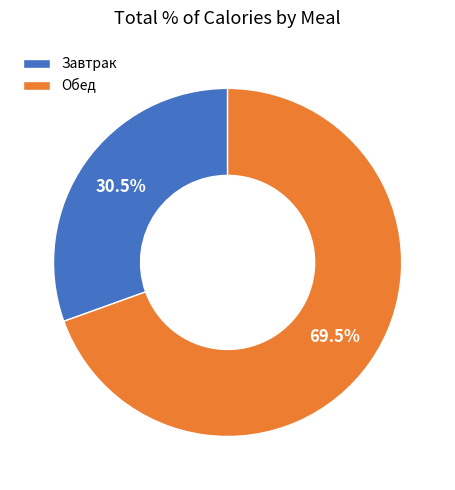

Do Завтрак and Обед together represent more than half of the pie?

Yes